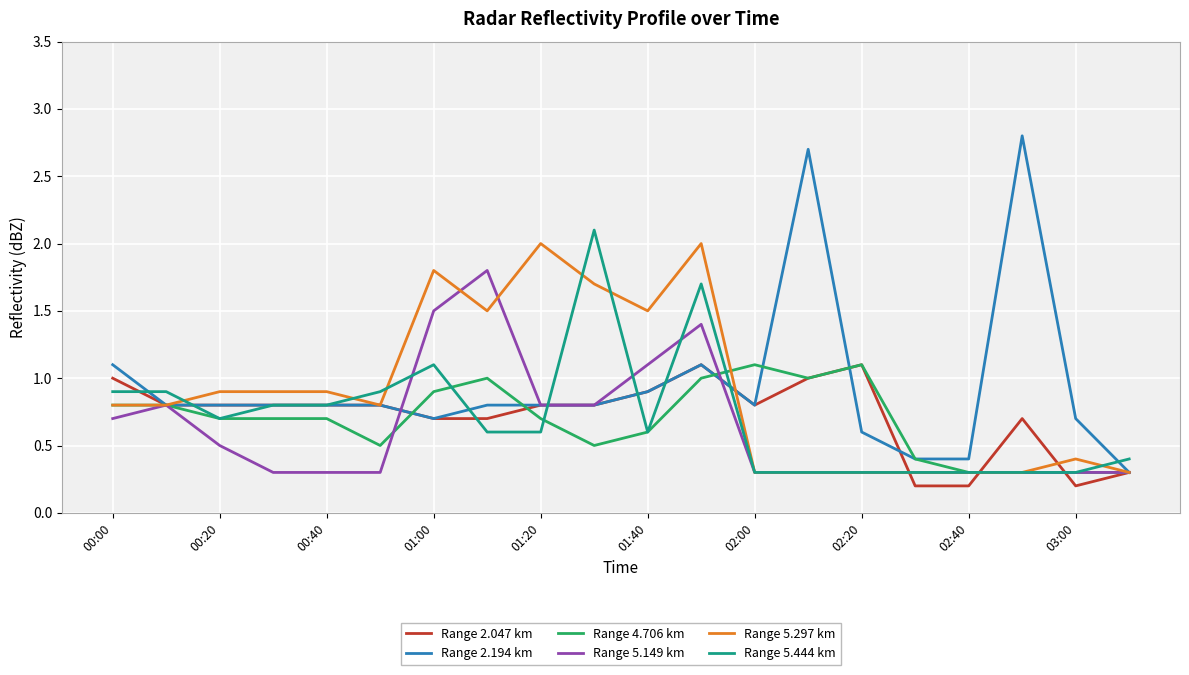

How many lines are shown in the chart?

6